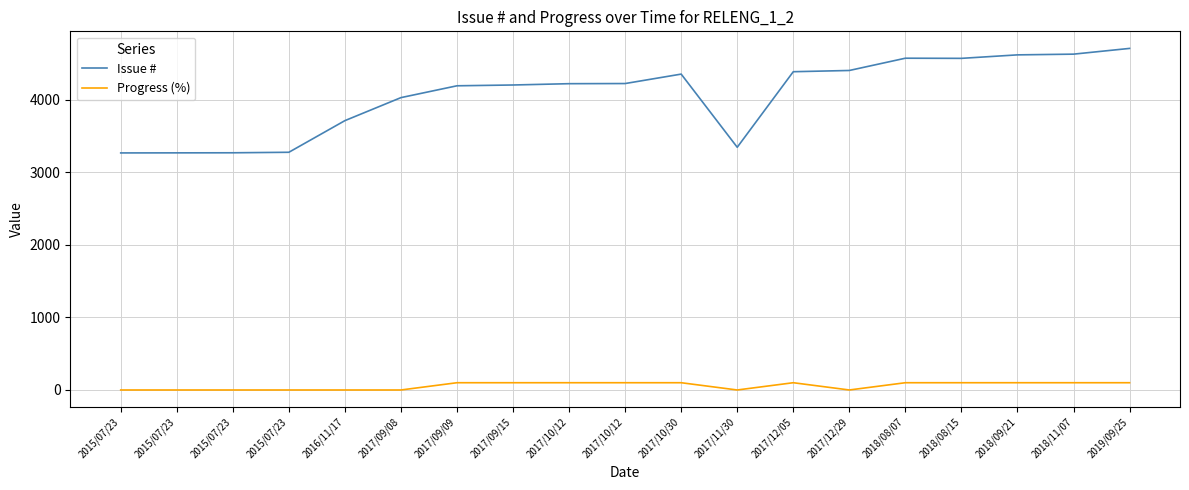

True or false: Issue # and Progress (%) intersect in this chart.

False